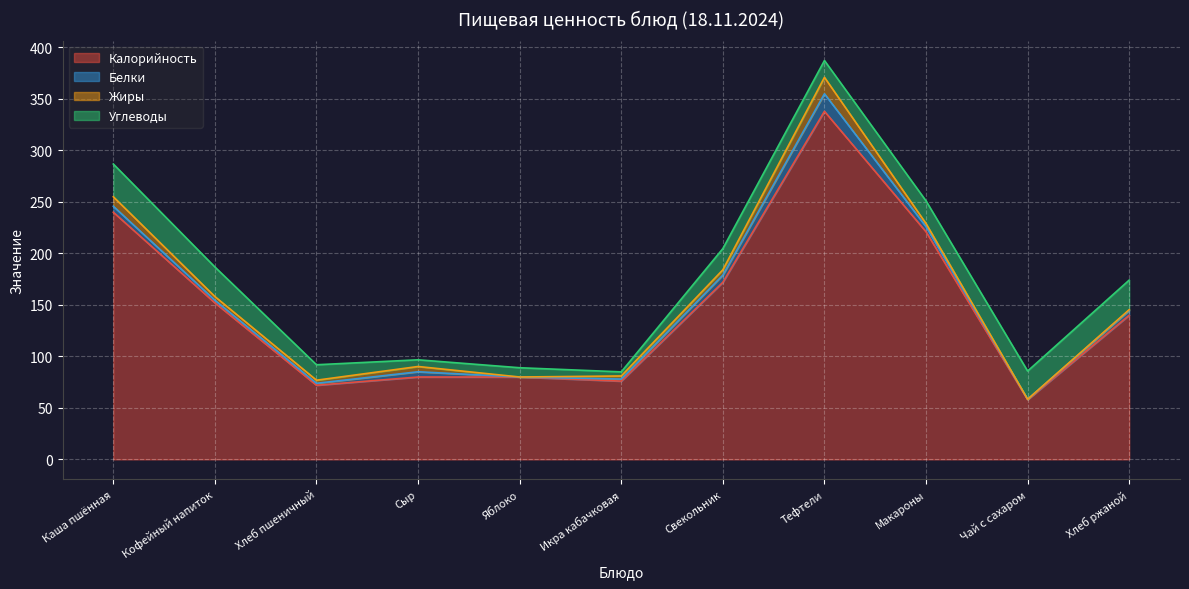

The Углеводы series shows 6.6 at Чай с сахаром. True or false?

False